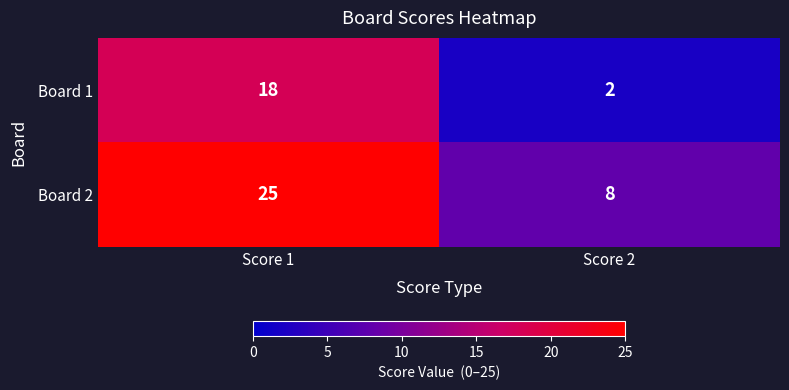

At which label is Board 2 closest to 16?

Score 2